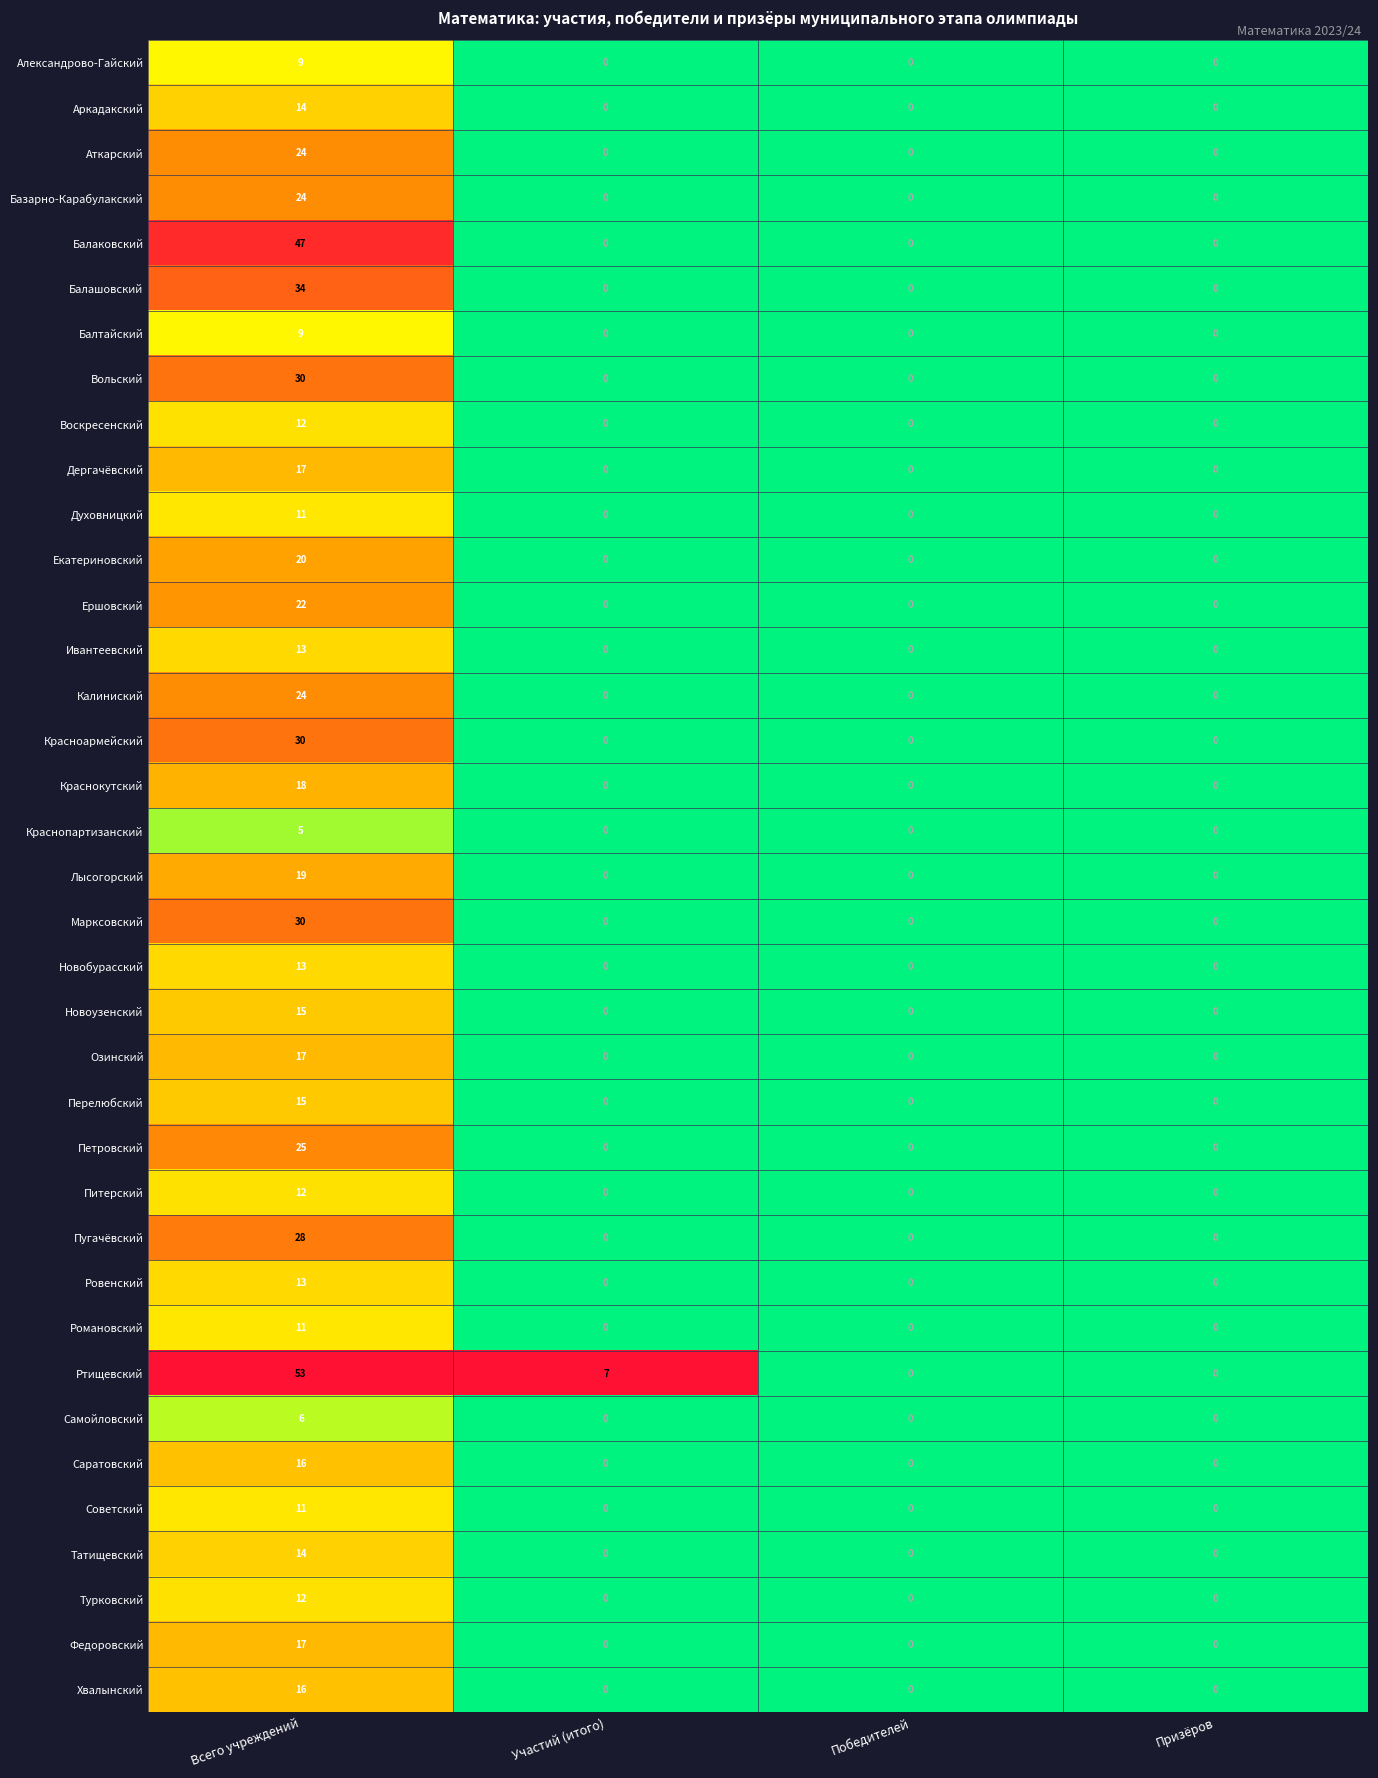

What is the difference between the maximum and minimum values in the Вольский series?

30